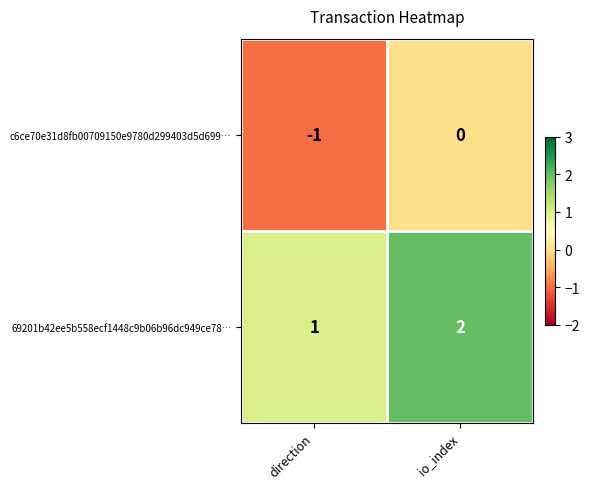

How many series are shown in this chart?

2